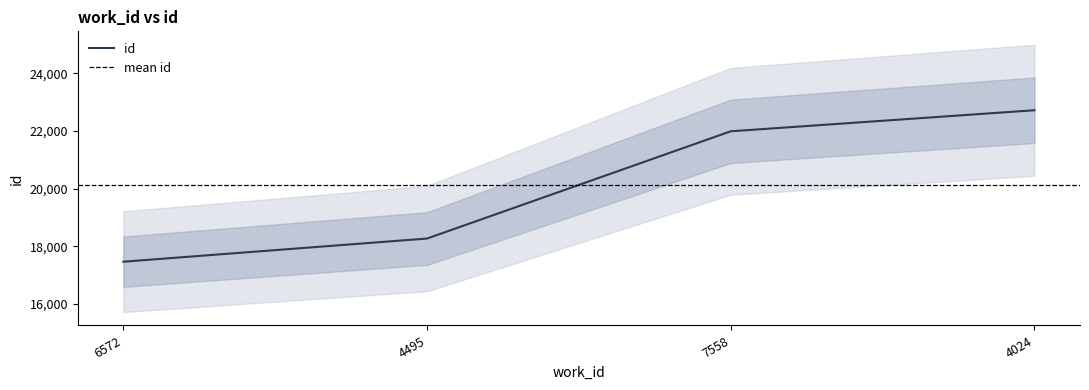

Reading left to right, transcribe all the data shown in this chart.

6572=17469	4495=18272	7558=21990	4024=22720